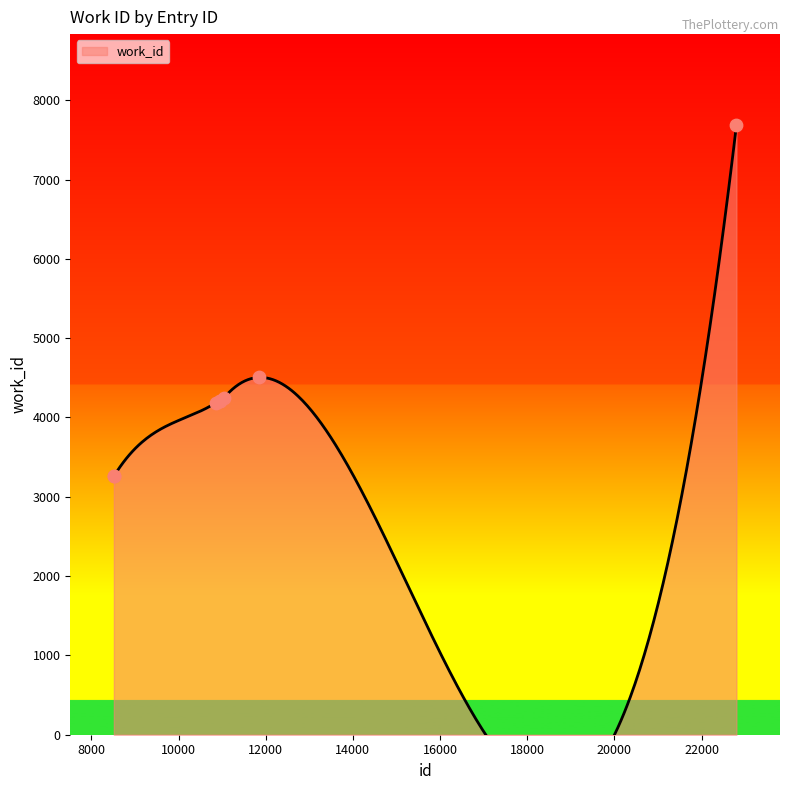

What is the ratio of the value at 8526 to the value at 11835?

0.7